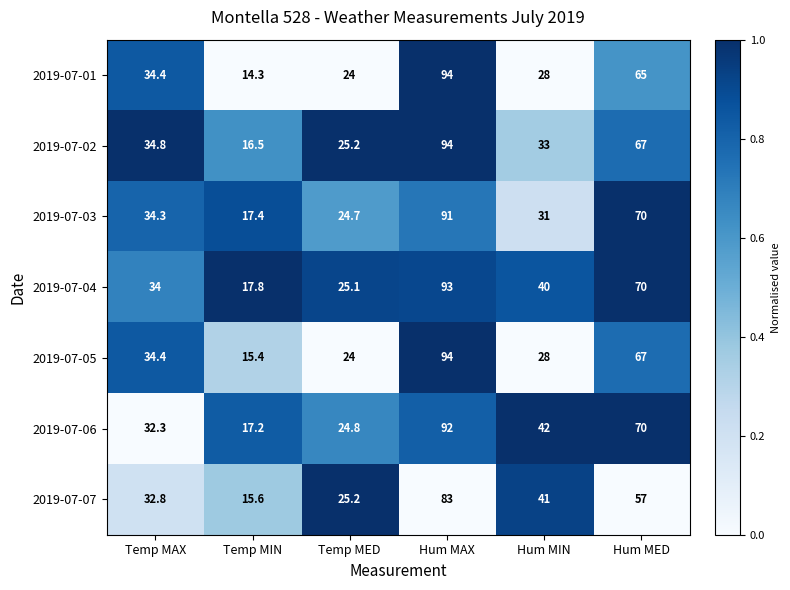

How many categories are shown in the chart?

6